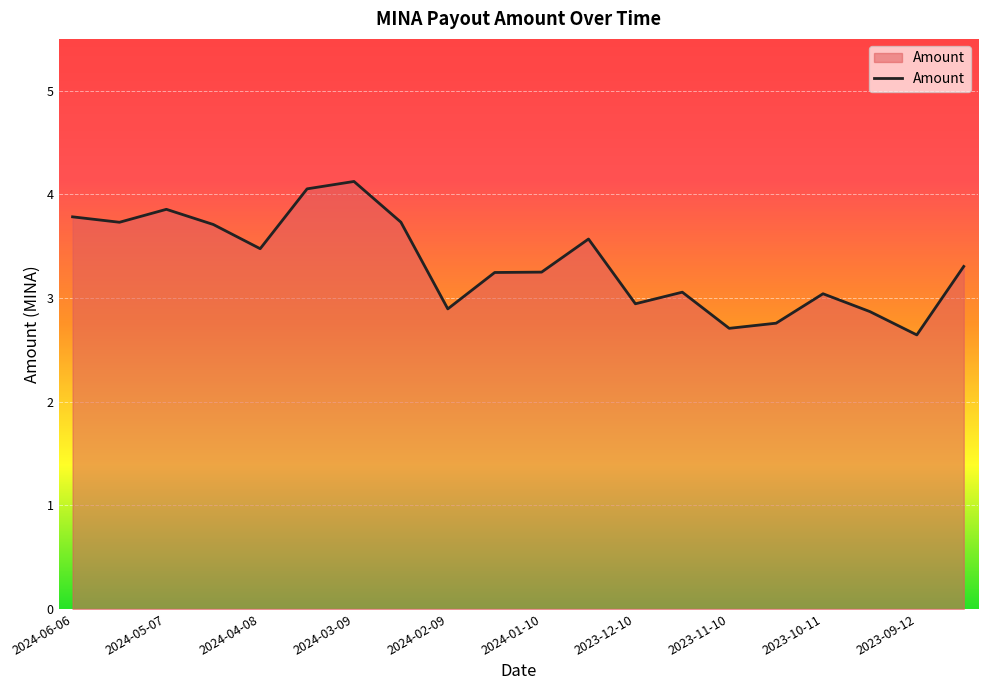

What is the minimum value shown in the chart?

2.6